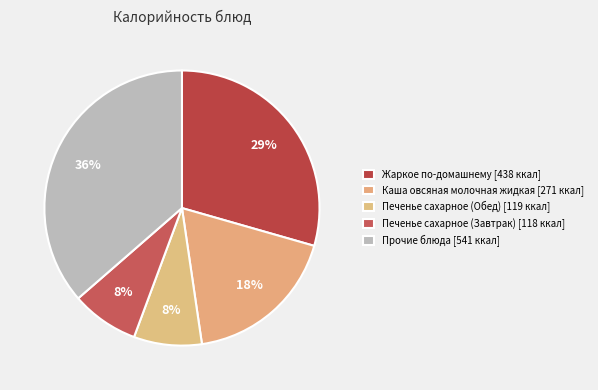

How many segments does this pie chart have?

5